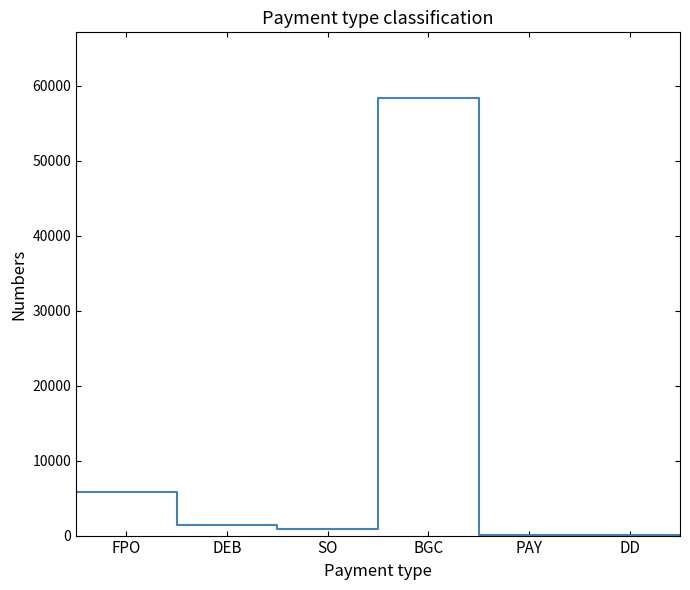

What is the difference between the second highest and second lowest values?

5737.1